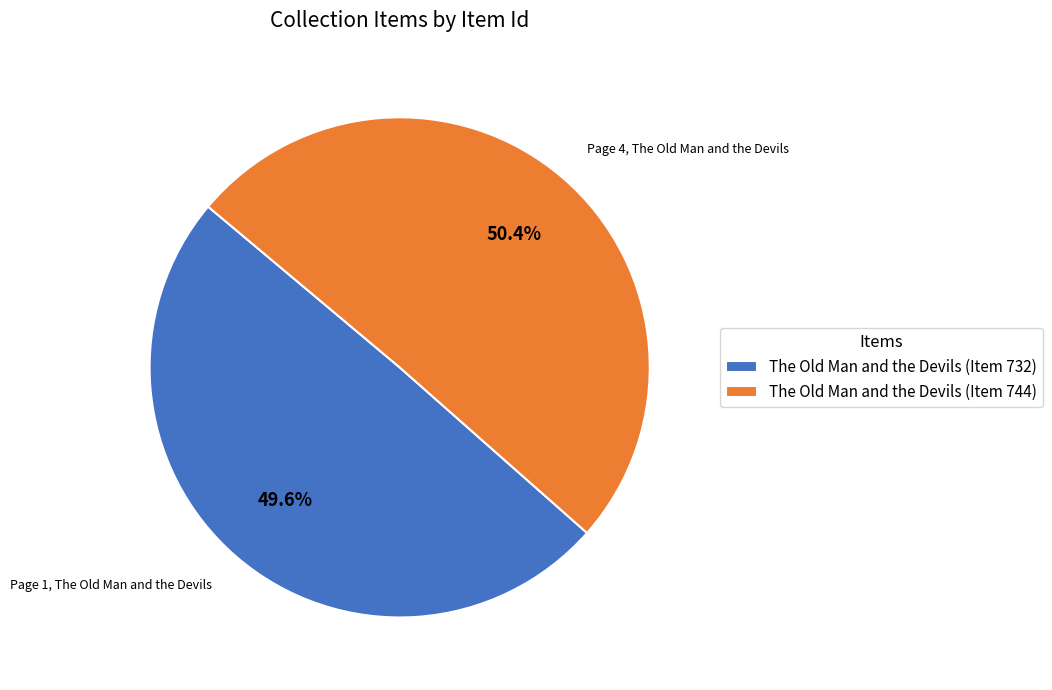

How much of the chart is everything except The Old Man and the Devils (Item 744)?

49.6%